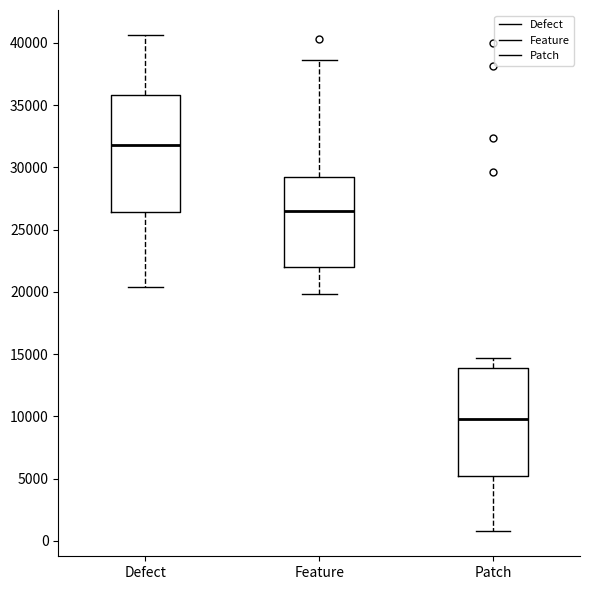

Reading left to right, transcribe this box plot: for each box, give where its median line is, the range the box spans, and where its two whiskers end, as read against the y-axis. The values are not printed on the chart, so give them approximately, as read against the axis.

Defect: median 32000, box 26500 to 36000, whiskers 20500 to 40500
Feature: median 26500, box 22000 to 29000, whiskers 20000 to 38500
Patch: median 10000, box 5000 to 14000, whiskers 500 to 14500